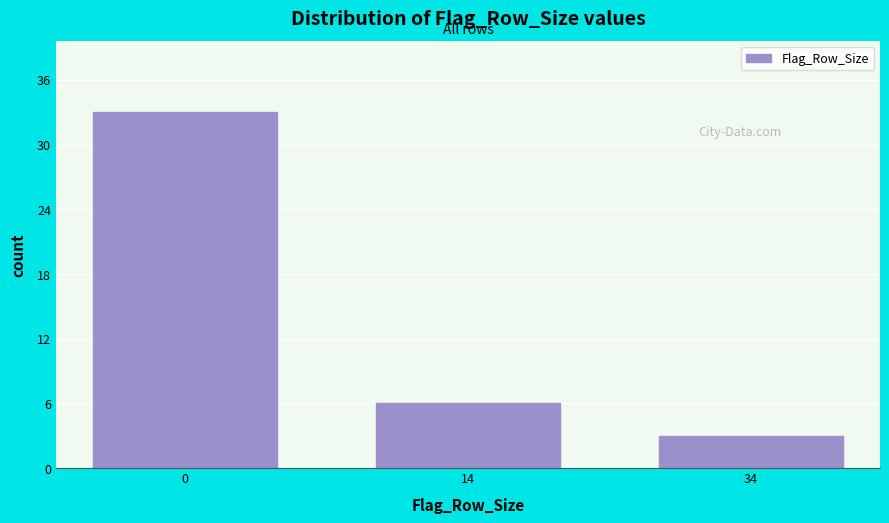

Reading left to right, extract all data points from this chart.

33	6	3